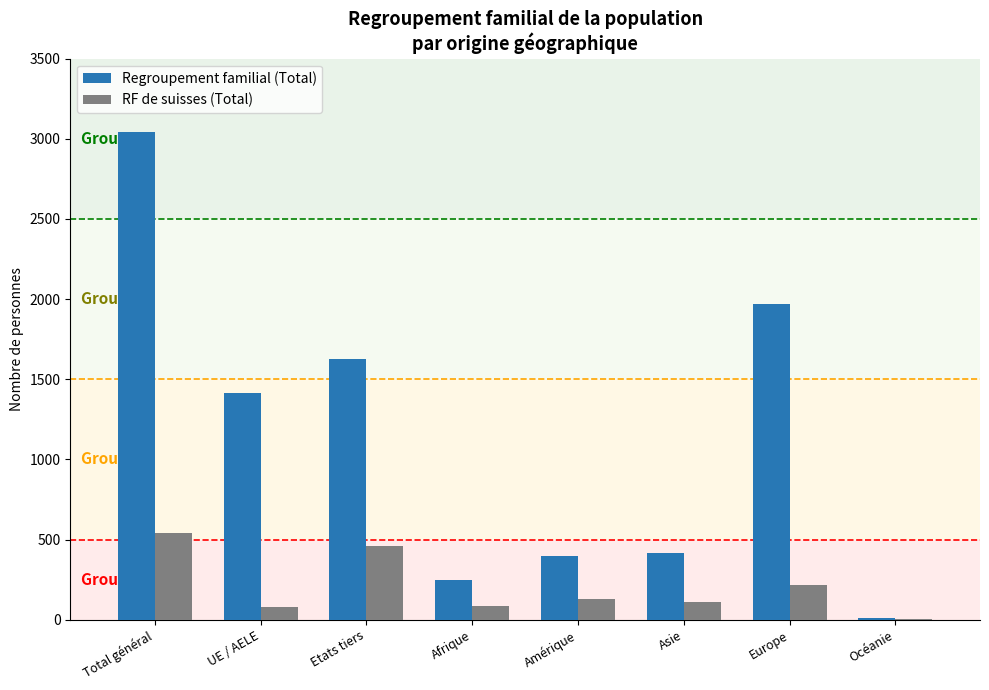

Is the value of RF de suisses (Total) at Afrique greater than the value of Regroupement familial (Total) at Total général?

No